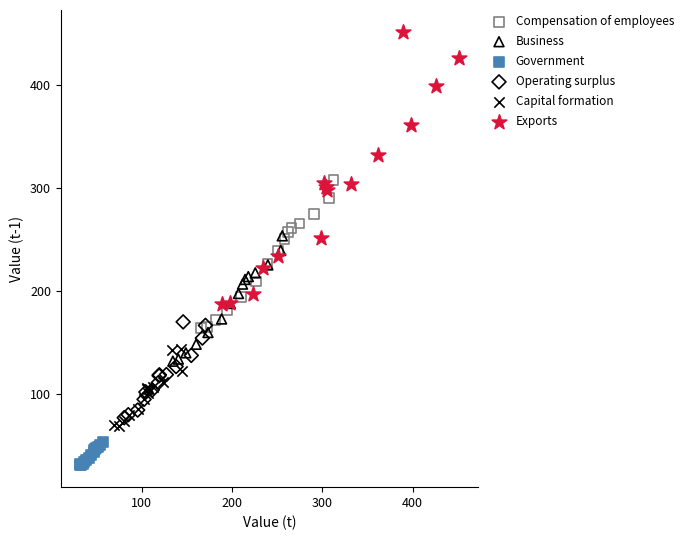

Which series reaches the maximum Y coordinate?

Exports